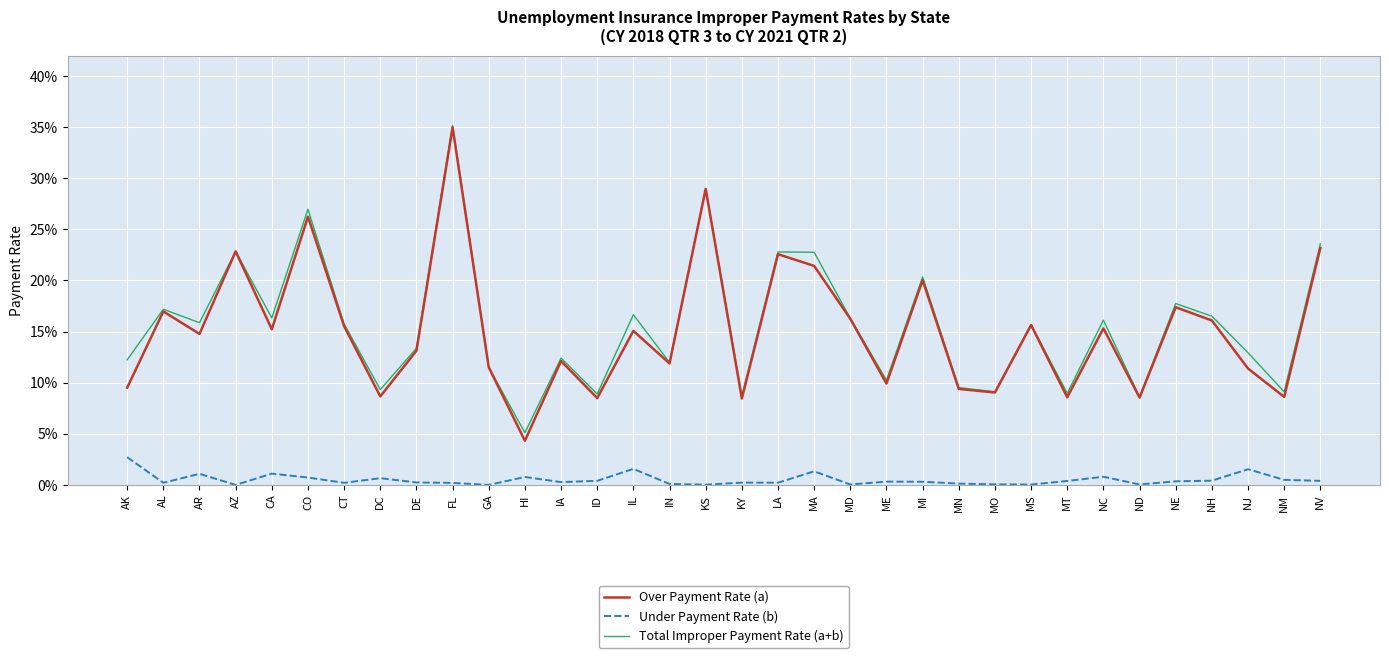

What is the label of the 12th point from the left?

HI